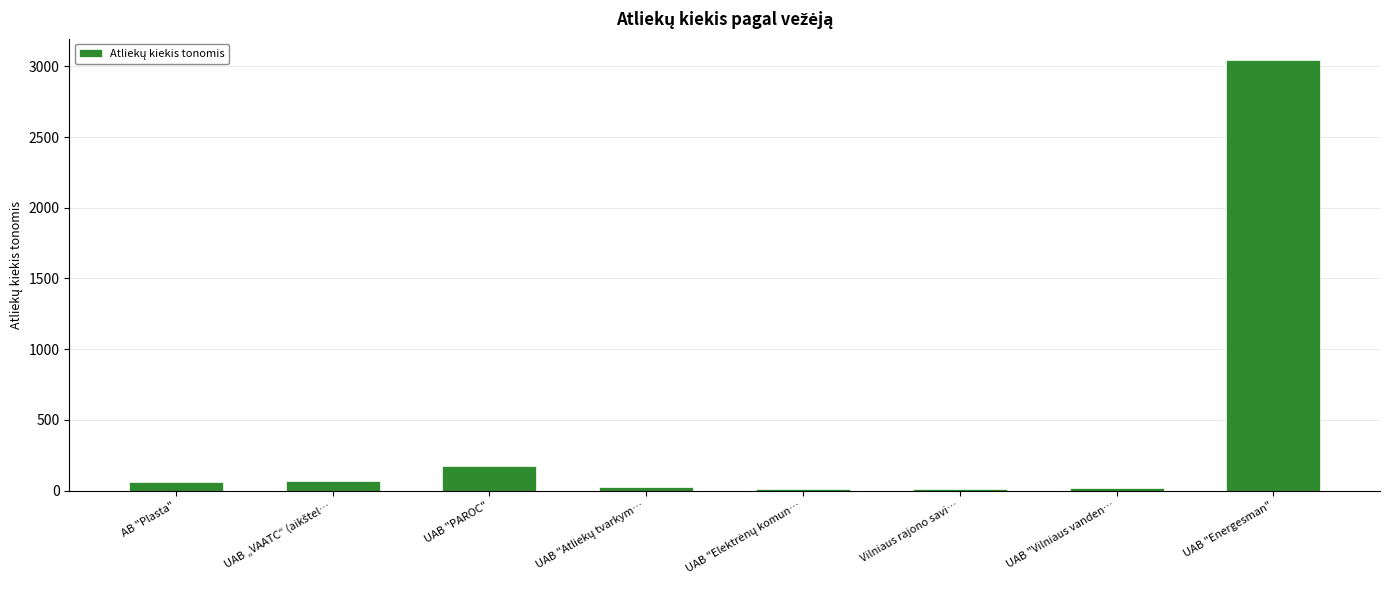

At which label does the data first exceed 62?

AB "Plasta"